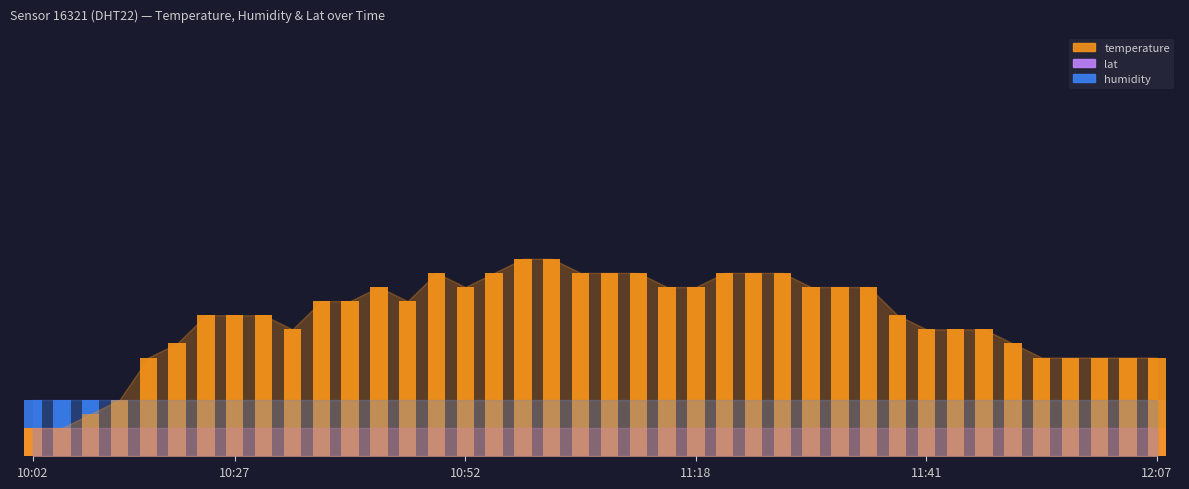

What is the sum of all humidity values?

400.0